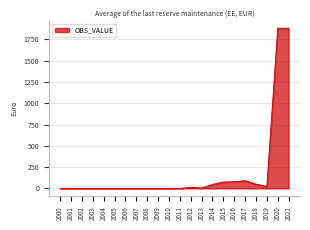

How many lines are shown in the chart?

1